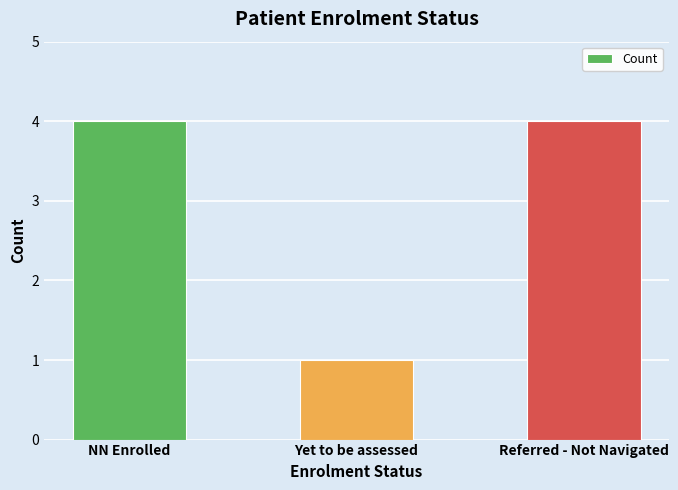

Approximately how many times larger is the value at NN Enrolled compared to Yet to be assessed?

4.0